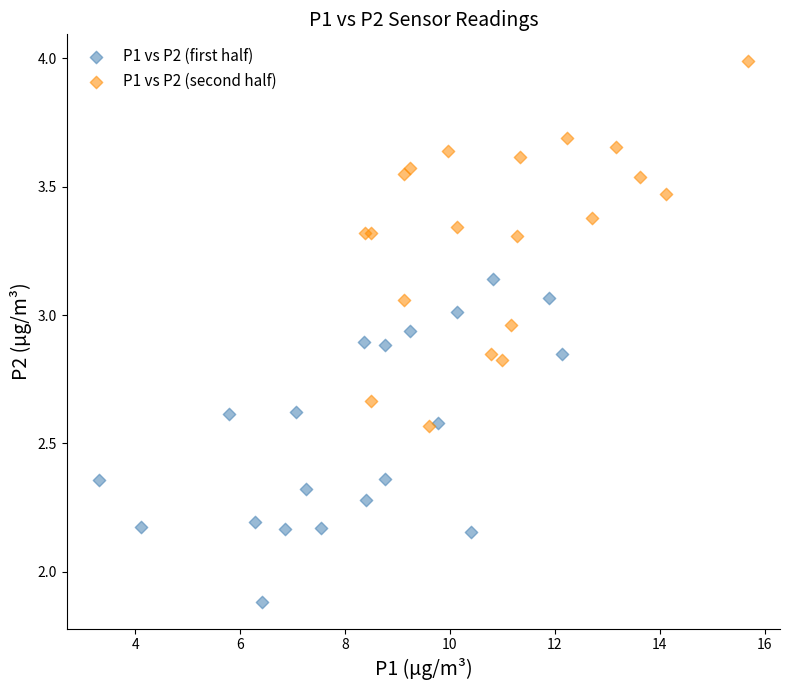

Which series reaches the minimum Y coordinate?

P1 vs P2 (first half)